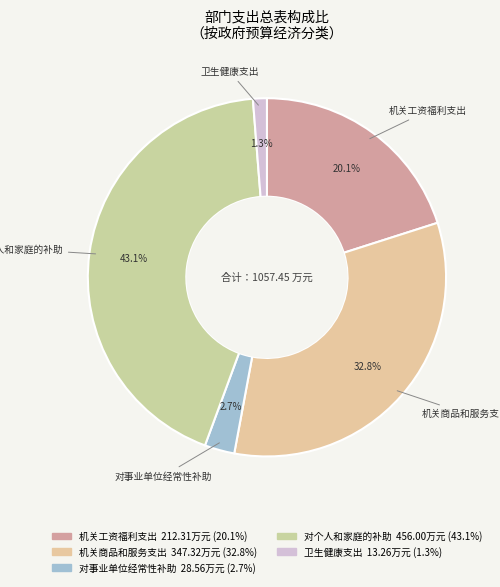

What is the largest slice in the pie chart?

对个人和家庭的补助